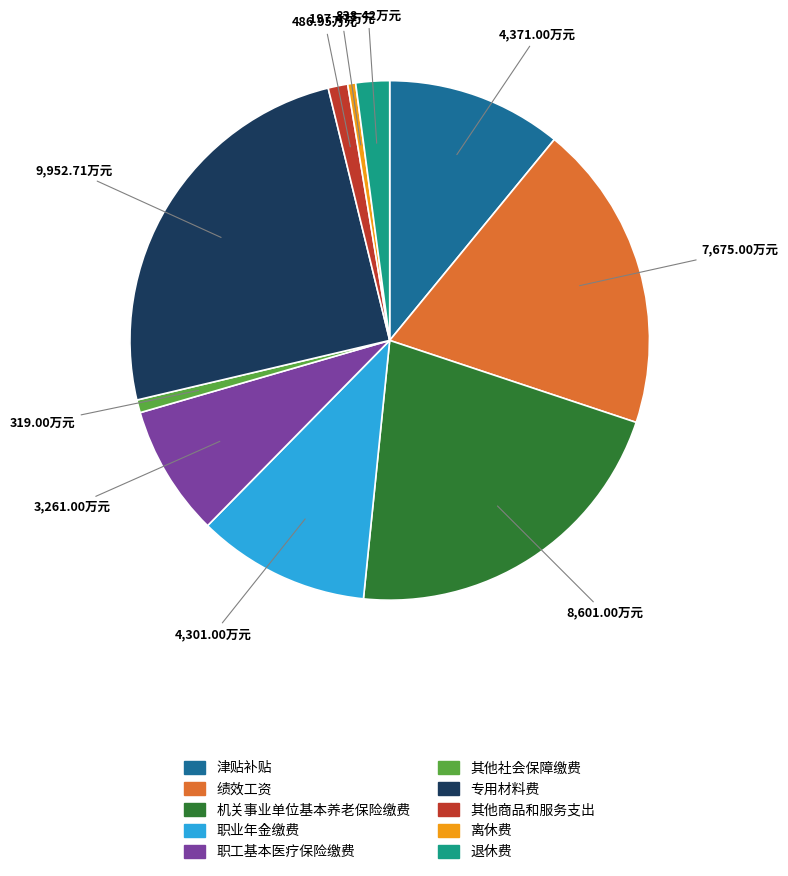

Is the sum of 绩效工资 and 专用材料费 greater than half?

No